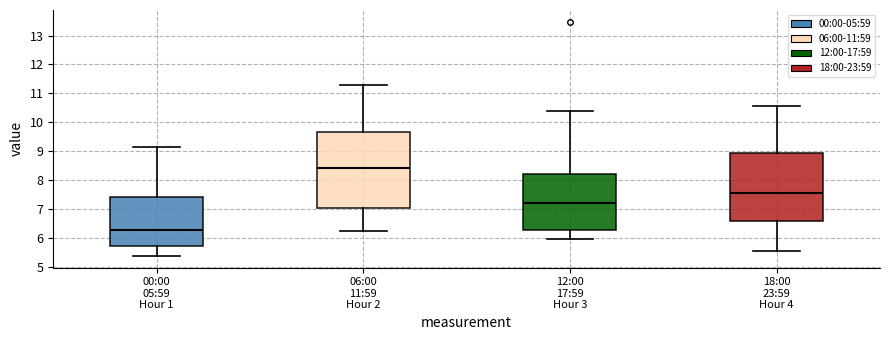

Comparing the boxes themselves (not the whiskers), which one is the tallest?

06:00 11:59 Hour 2